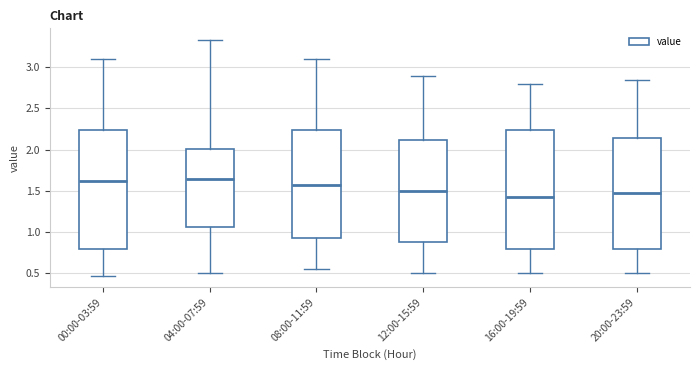

Reading left to right, transcribe this box plot: for each box, give where its median line is, the range the box spans, and where its two whiskers end, as read against the y-axis. The values are not printed on the chart, so give them approximately, as read against the axis.

00:00-03:59: median 1.60, box 0.80 to 2.25, whiskers 0.45 to 3.10
04:00-07:59: median 1.65, box 1.05 to 2.00, whiskers 0.50 to 3.35
08:00-11:59: median 1.60, box 0.95 to 2.25, whiskers 0.55 to 3.10
12:00-15:59: median 1.50, box 0.90 to 2.10, whiskers 0.50 to 2.90
16:00-19:59: median 1.45, box 0.80 to 2.25, whiskers 0.50 to 2.80
20:00-23:59: median 1.50, box 0.80 to 2.15, whiskers 0.50 to 2.85